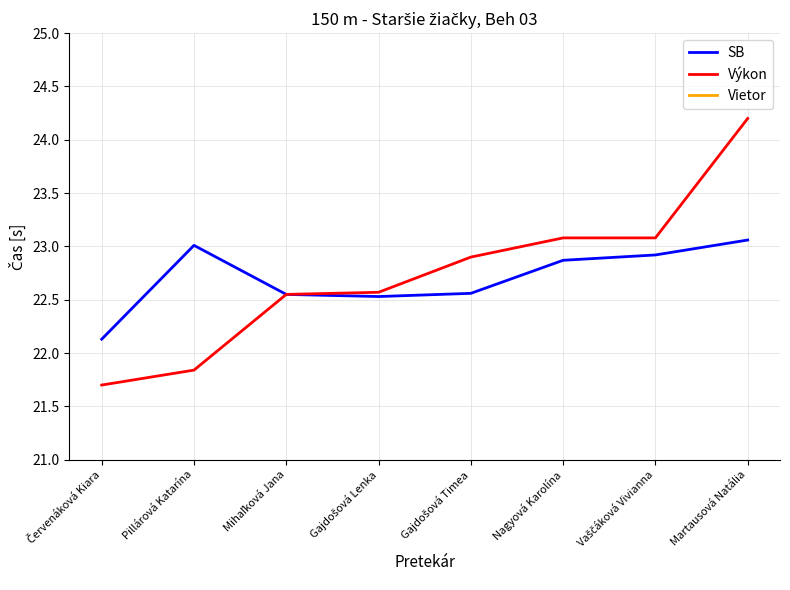

Does the chart have visible grid lines?

Yes